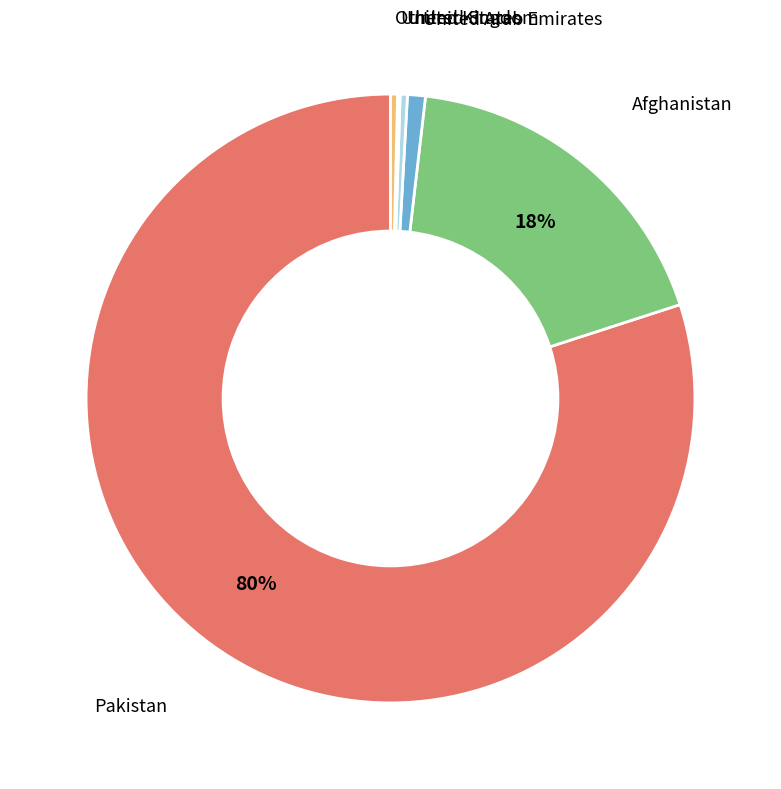

Is there any slice that represents more than half of the pie?

Yes